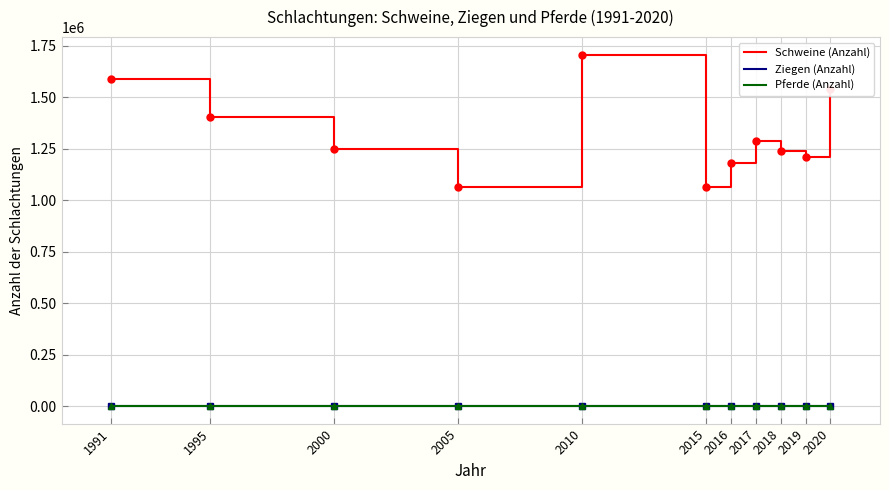

Between 1991 and 2000, which series saw the biggest shift?

Schweine (Anzahl)